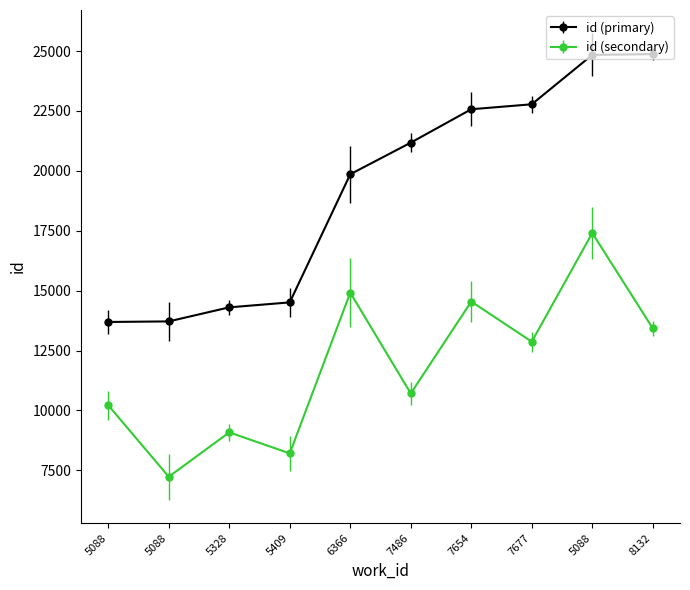

Is this an area chart (filled region under the line)?

No